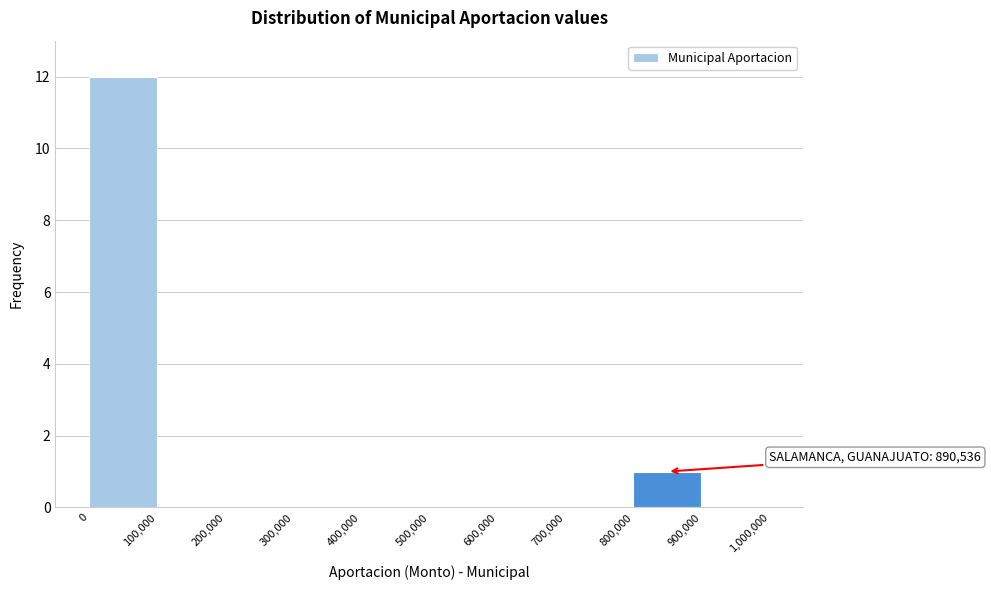

Which range on the x-axis has the tallest bar?

0 to 100,000